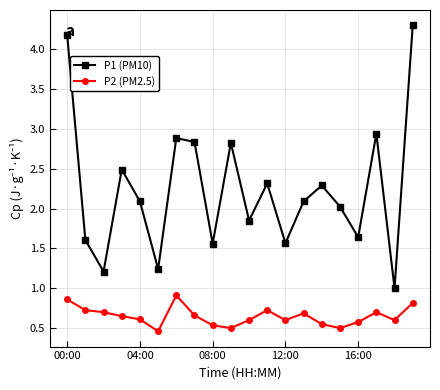

True or false: P2 (PM2.5) has more than 0 interior local peaks.

True